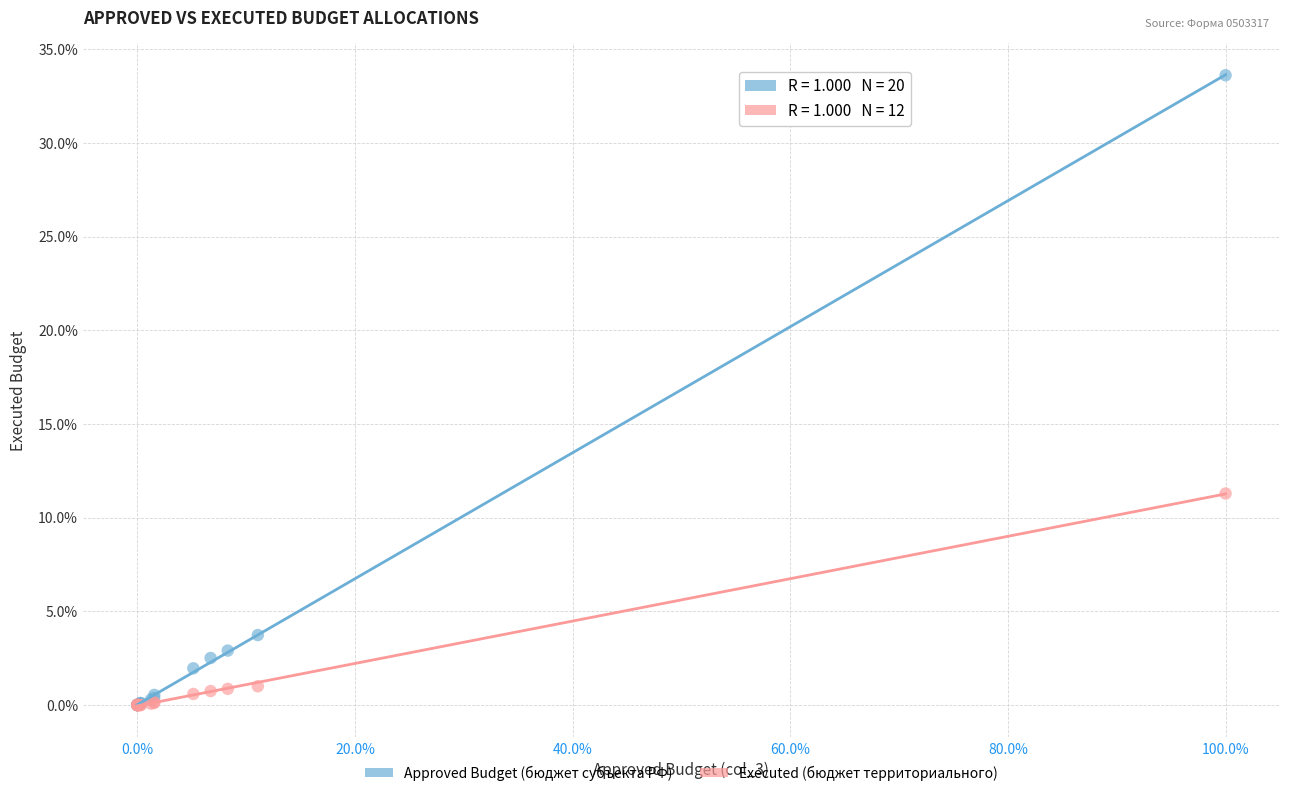

What are all the series names shown in the legend?

Approved Budget (бюджет субъекта РФ), Executed (бюджет территориального)